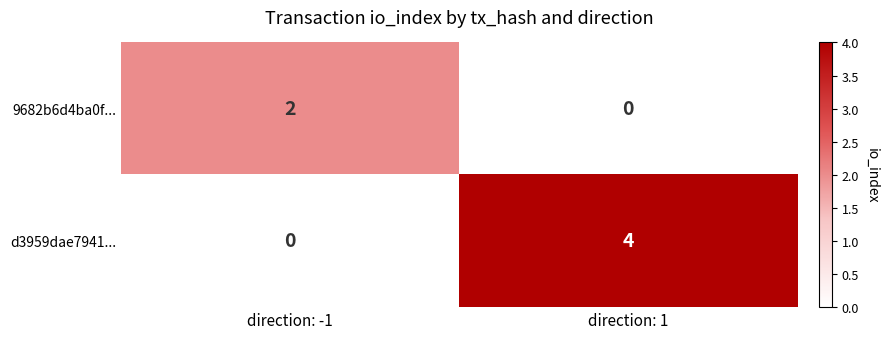

Which series has the largest range (max minus min)?

d3959dae7941...